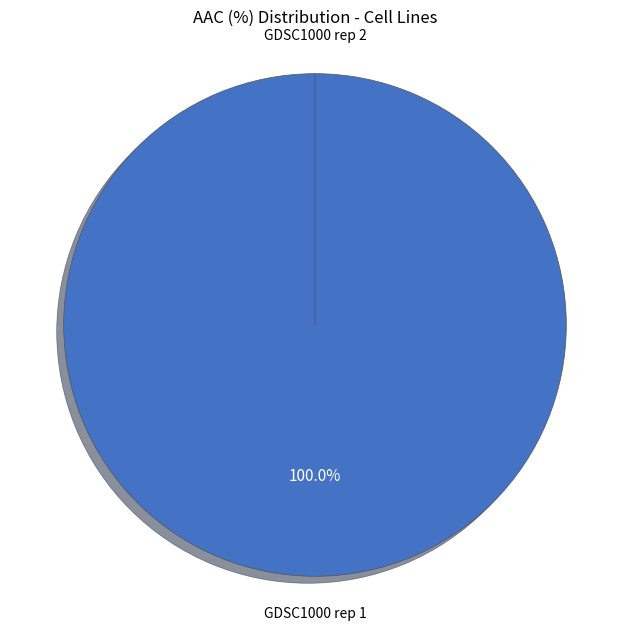

Count the number of slices in the pie.

2